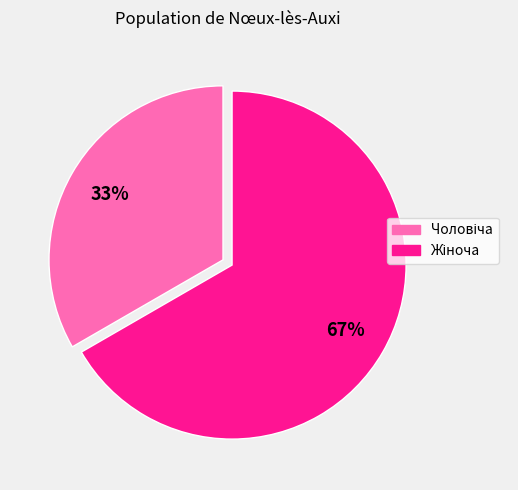

Is there any slice that represents more than half of the pie?

Yes